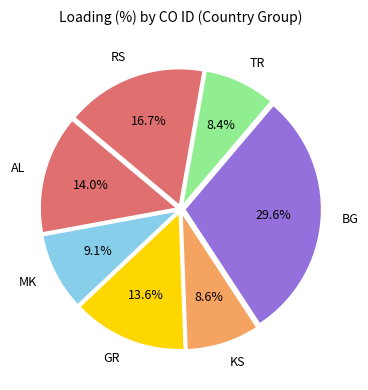

Combined, do RS and BG account for over 50%?

No